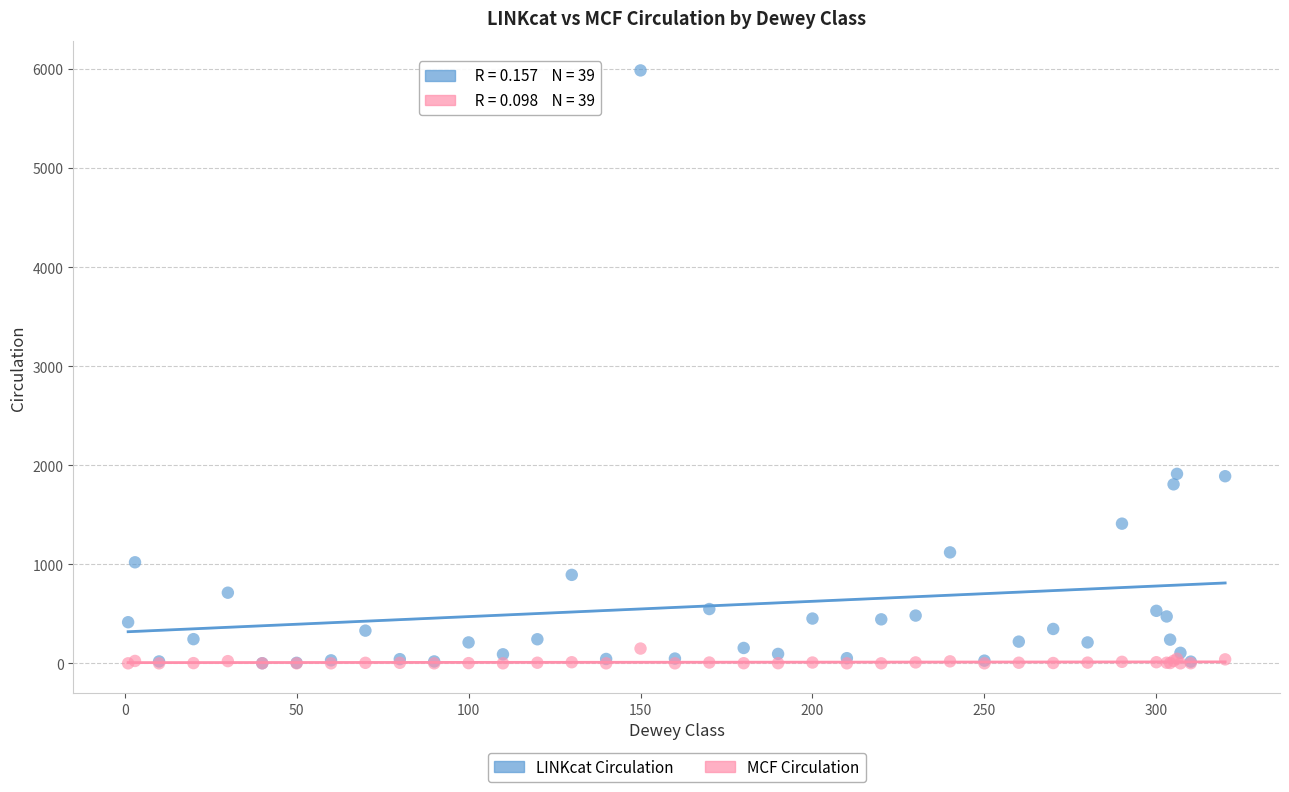

What are all the series names shown in the legend?

LINKcat Circulation, MCF Circulation